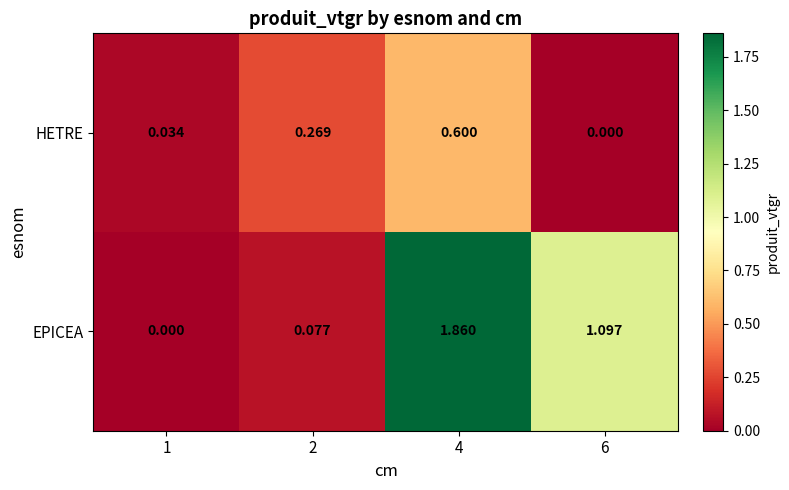

Which series has the widest spread of values?

EPICEA